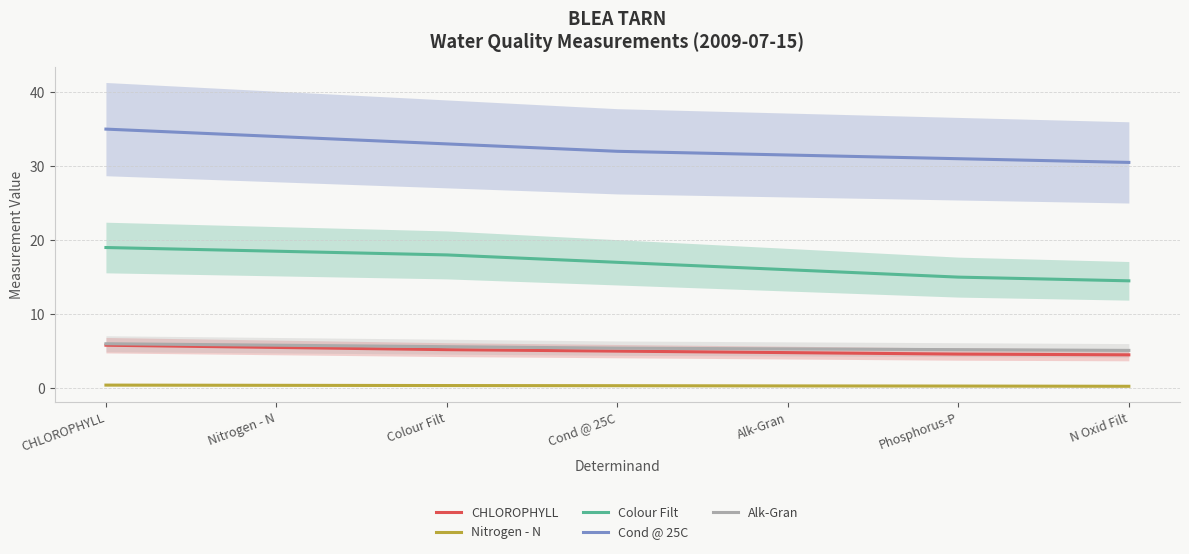

Reading right to left, extract all data points from this chart.

CHLOROPHYLL: 4.5	4.6	4.8	5.0	5.2	5.5	5.8
Nitrogen - N: 0.2	0.3	0.3	0.3	0.3	0.4	0.4
Colour Filt: 14.5	15.0	16.0	17.0	18.0	18.5	19.0
Cond @ 25C: 30.5	31.0	31.5	32.0	33.0	34.0	35.0
Alk-Gran: 5.1	5.2	5.3	5.4	5.6	5.8	6.0